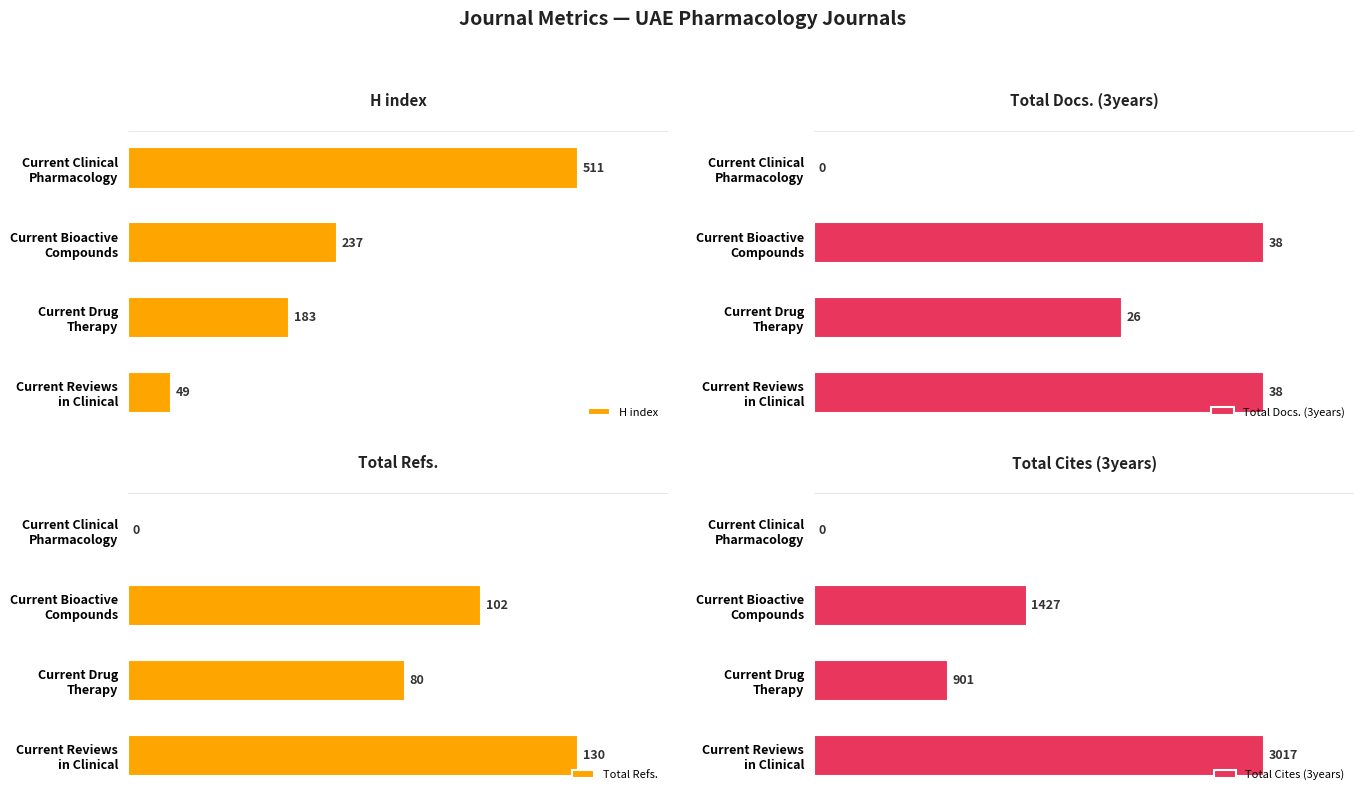

Is it true that H index equals 798 at Current Clinical Pharmacology?

False